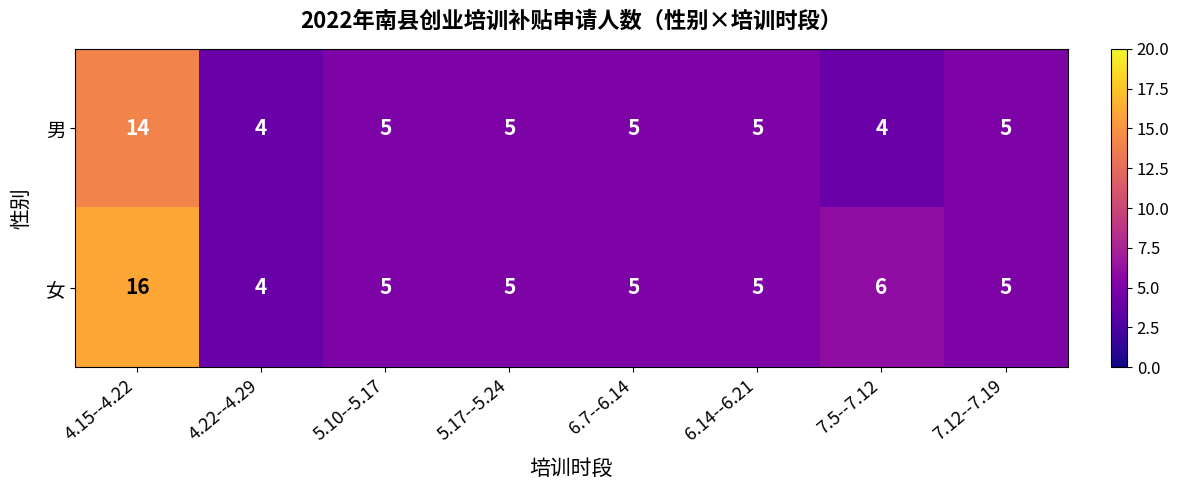

Rank the series by their average value, from lowest to highest.

男, 女